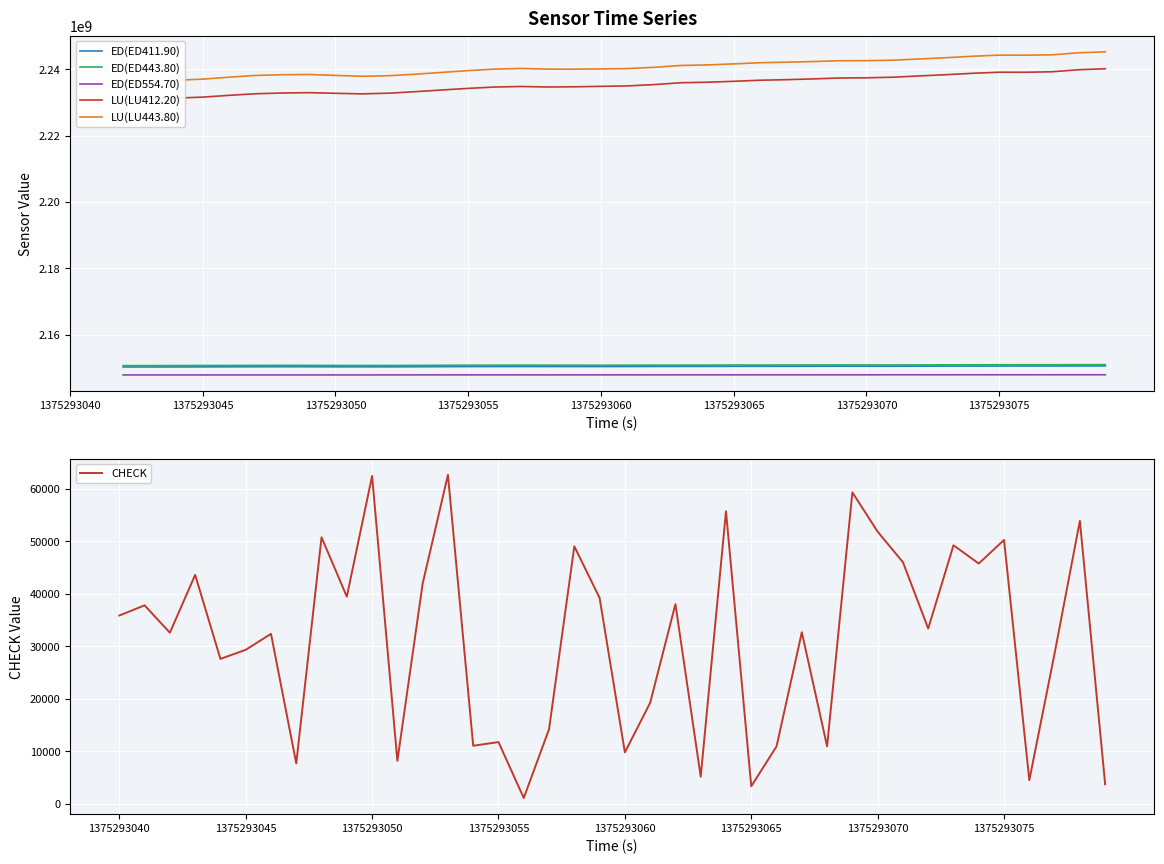

Read the ED(ED411.90) value at 17.

2150471067.0